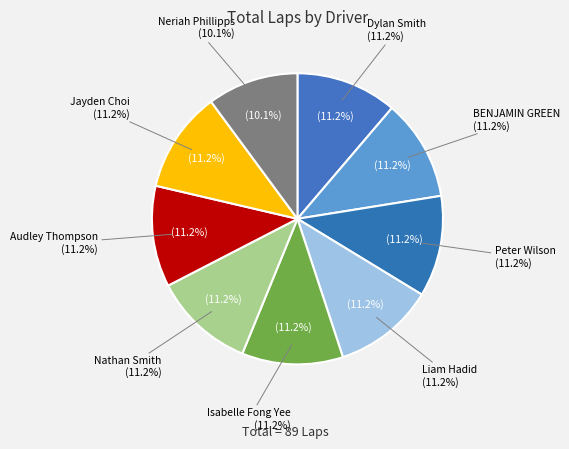

Is it true that Liam Hadid is 3% of the pie?

False